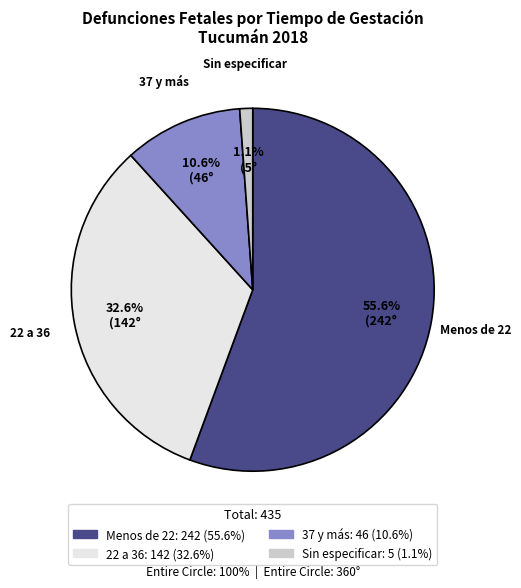

To the nearest percent, what percentage of the pie is 37 y más?

11%